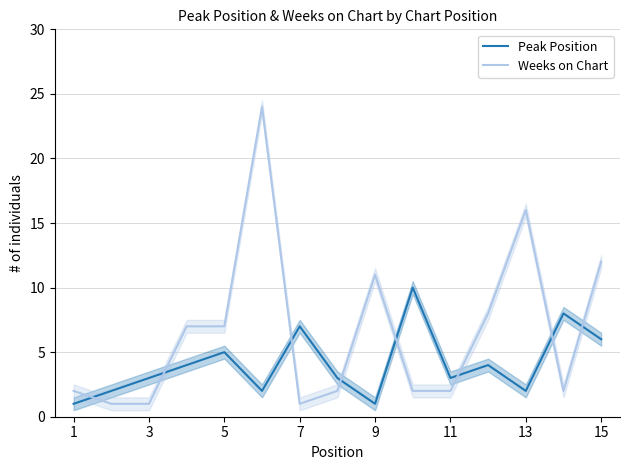

What is the maximum value for Peak Position?

10